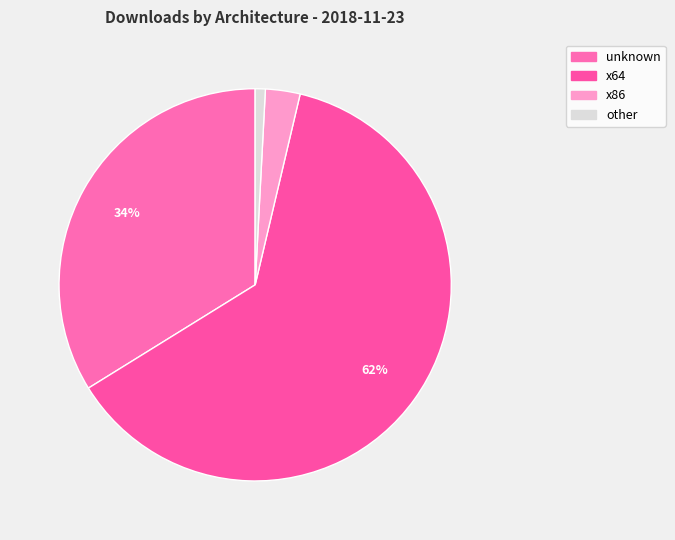

How many slices are in this pie chart?

4